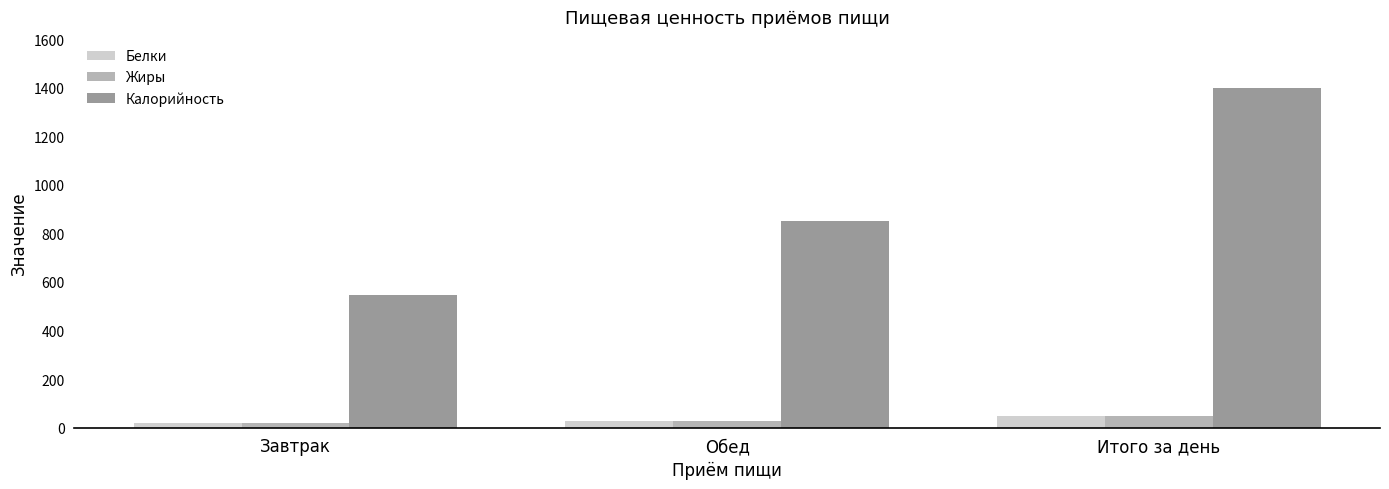

What is the average value of the Калорийность series?

932.9